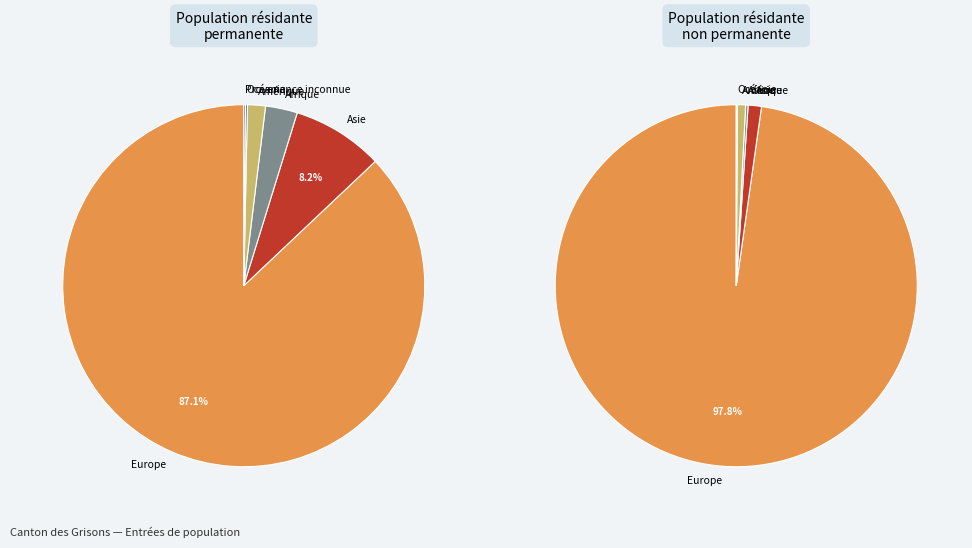

To the nearest percent, what is the combined percentage of Océanie and Asie?

8%